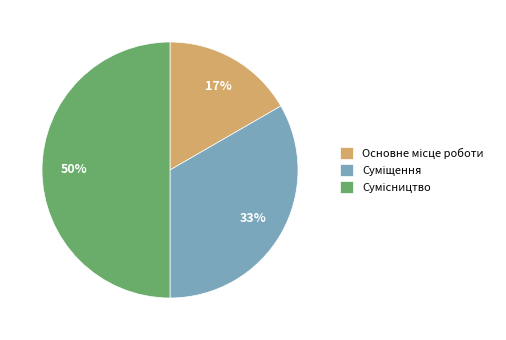

To the nearest percent, what is the difference between the largest and smallest slice percentages?

33%